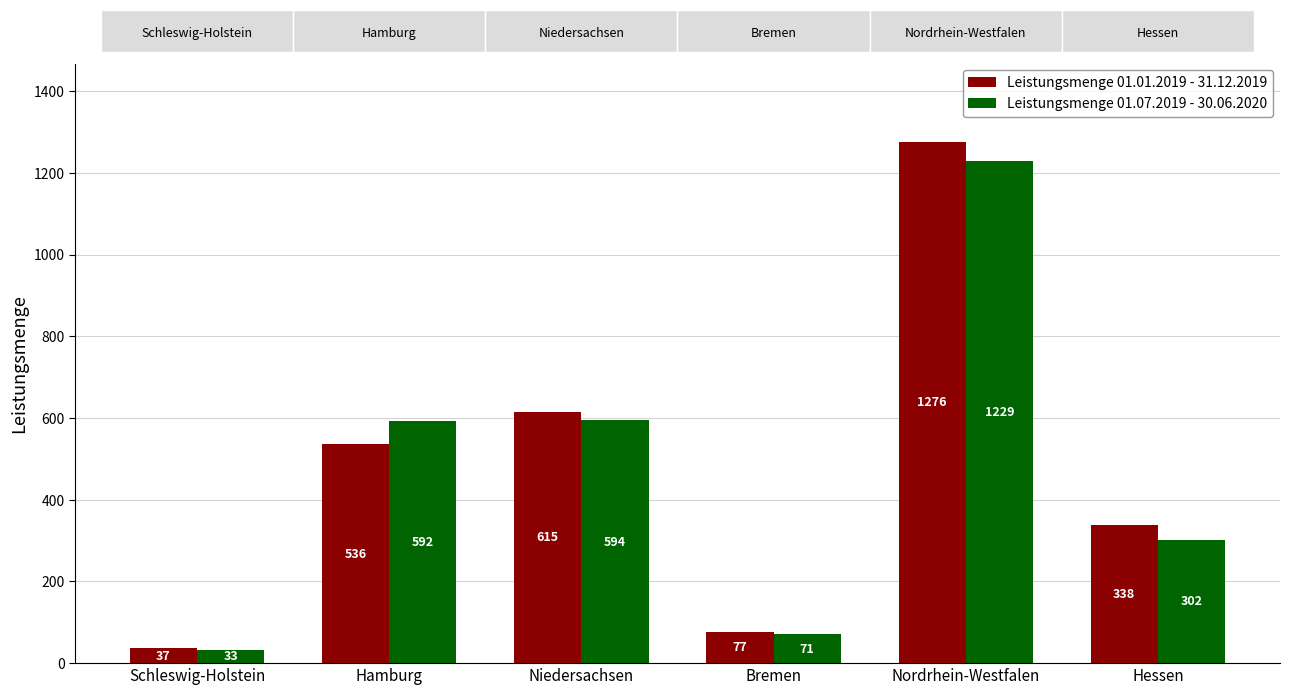

What are all the series names shown in the legend?

Leistungsmenge 01.01.2019 - 31.12.2019, Leistungsmenge 01.07.2019 - 30.06.2020